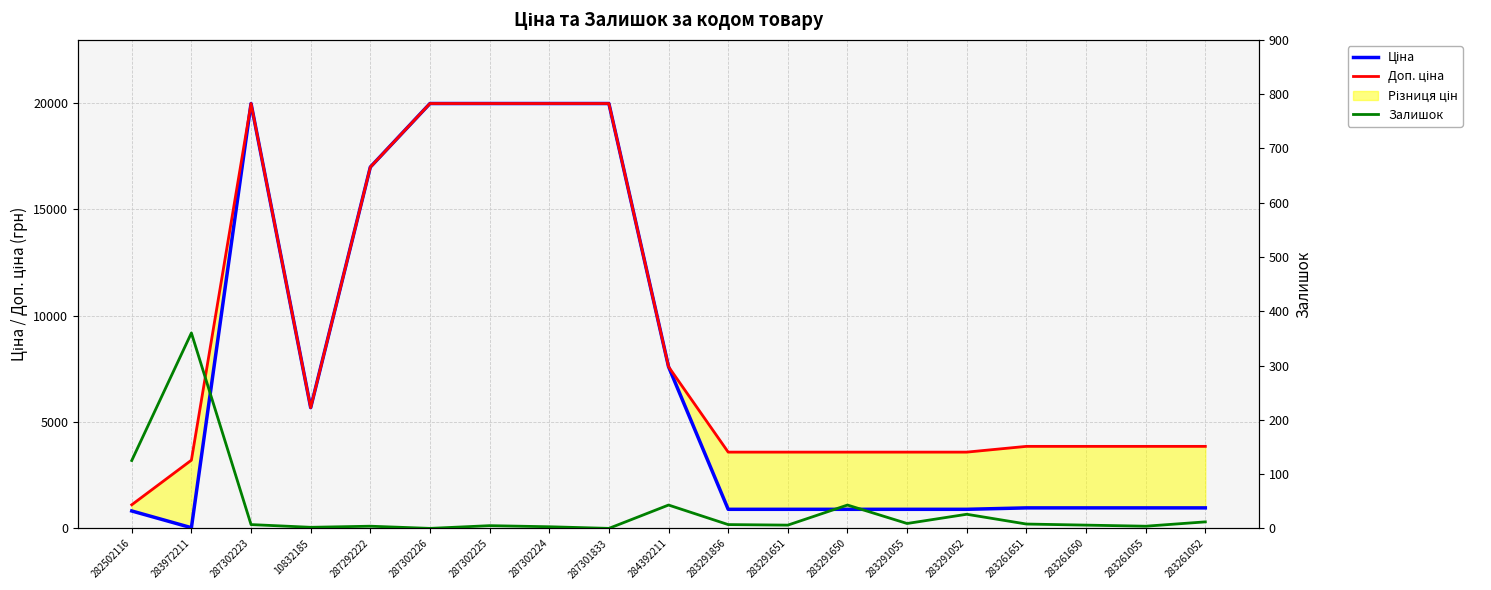

Reading right to left, extract all data points from this chart.

Ціна: 283261052=963.5	283261055=963.5	283261650=963.5	283261651=963.5	283291052=895.9	283291055=895.9	283291650=895.9	283291651=895.9	283291856=895.9	284392211=7596.5	287301833=19964.2	287302224=19964.2	287302225=19964.2	287302226=19964.2	287292222=16976.3	10832185=5673.8	287302223=19964.2	283972211=32.0	282502116=818.5
Доп. ціна: 283261052=3854.0	283261055=3854.0	283261650=3854.0	283261651=3854.0	283291052=3583.6	283291055=3583.6	283291650=3583.6	283291651=3583.6	283291856=3583.6	284392211=7596.5	287301833=19964.2	287302224=19964.2	287302225=19964.2	287302226=19964.2	287292222=16976.3	10832185=5673.8	287302223=19964.2	283972211=3205.0	282502116=1109.2
Залишок: 283261052=12.0	283261055=4.0	283261650=6.0	283261651=8.0	283291052=26.0	283291055=9.0	283291650=43.0	283291651=6.0	283291856=7.0	284392211=43.0	287301833=0.0	287302224=3.0	287302225=5.0	287302226=0.0	287292222=4.0	10832185=2.0	287302223=7.0	283972211=360.0	282502116=125.0